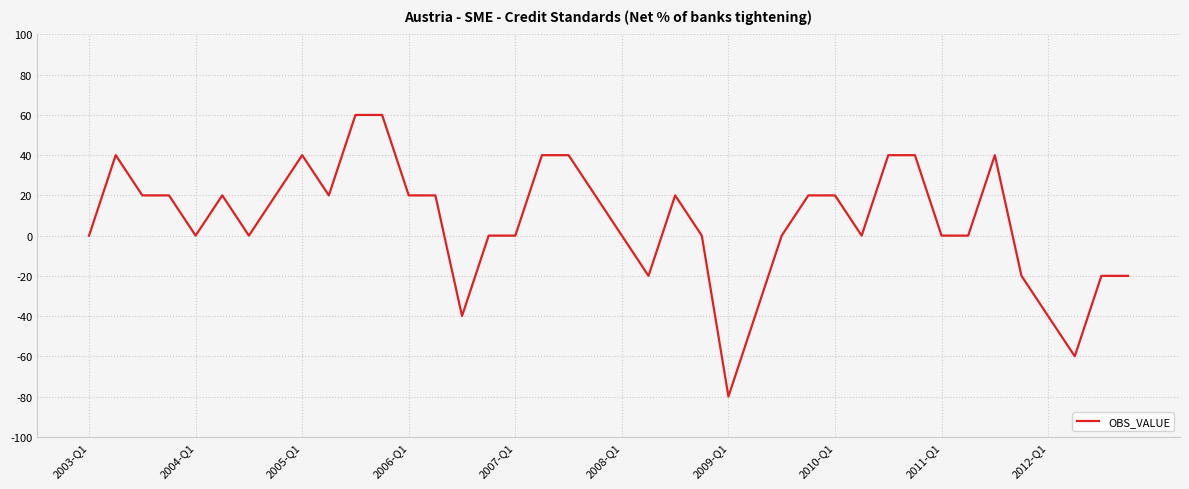

Reading right to left, extract all data points from this chart.

-20	-20	-60	-40	-20	40	0	0	40	40	0	20	20	0	-40	-80	0	20	-20	0	20	40	40	0	0	-40	20	20	60	60	20	40	20	0	20	0	20	20	40	0